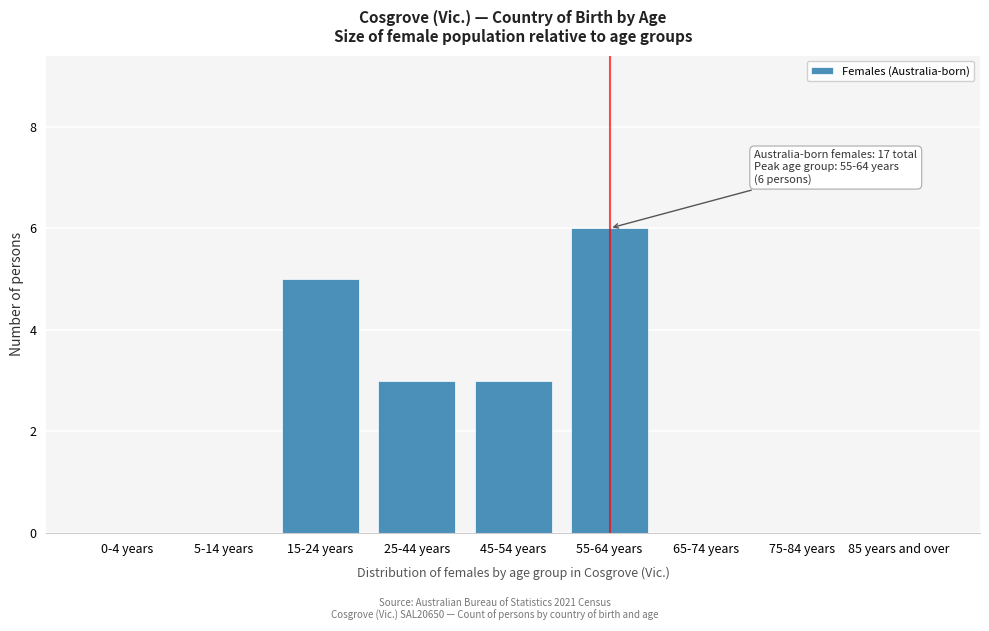

Reading right to left, extract all data points from this chart.

85 years and over=0	75-84 years=0	65-74 years=0	55-64 years=6	45-54 years=3	25-44 years=3	15-24 years=5	5-14 years=0	0-4 years=0